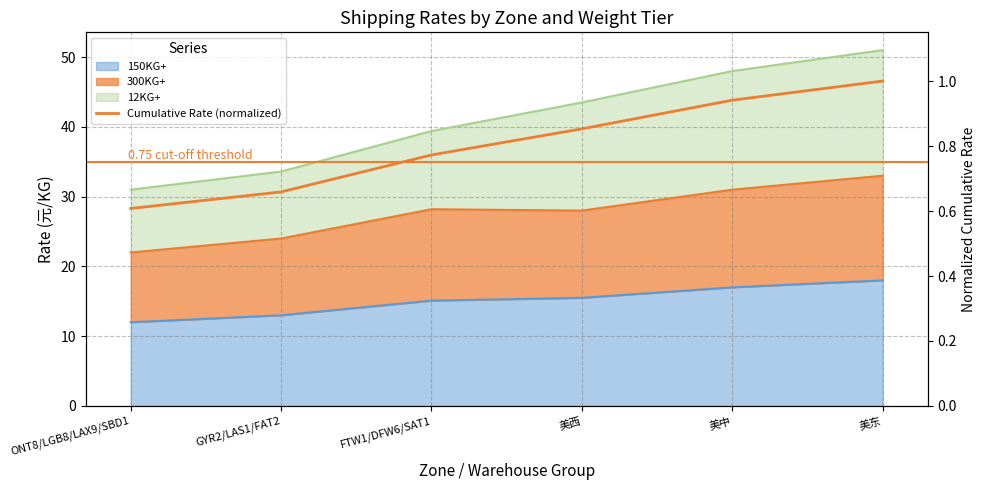

Reading left to right, list all the values displayed in this chart.

0.6	0.7	0.8	0.9	0.9	1.0